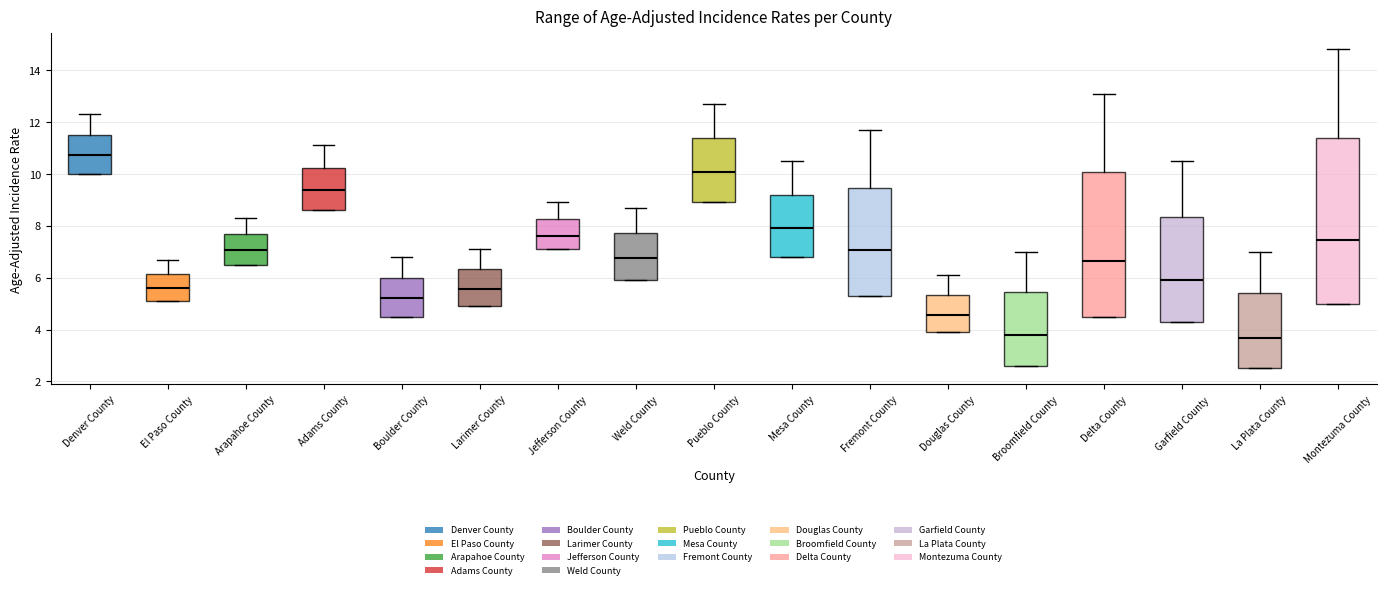

Reading left to right, read every box against the y-axis: the position of its median line, the range the box covers, and the ends of its whiskers. The values are not printed on the chart, so give them approximately, as read against the axis.

Denver County: median 10.8, box 10.0 to 11.4, whiskers 10.0 to 12.4
El Paso County: median 5.6, box 5.2 to 6.2, whiskers 5.2 to 6.8
Arapahoe County: median 7.0, box 6.6 to 7.6, whiskers 6.6 to 8.4
Adams County: median 9.4, box 8.6 to 10.2, whiskers 8.6 to 11.2
Boulder County: median 5.2, box 4.6 to 6.0, whiskers 4.6 to 6.8
Larimer County: median 5.6, box 5.0 to 6.4, whiskers 5.0 to 7.2
Jefferson County: median 7.6, box 7.2 to 8.2, whiskers 7.2 to 9.0
Weld County: median 6.8, box 6.0 to 7.8, whiskers 6.0 to 8.8
Pueblo County: median 10.0, box 9.0 to 11.4, whiskers 9.0 to 12.8
Mesa County: median 8.0, box 6.8 to 9.2, whiskers 6.8 to 10.6
Fremont County: median 7.0, box 5.4 to 9.4, whiskers 5.4 to 11.8
Douglas County: median 4.6, box 4.0 to 5.4, whiskers 4.0 to 6.2
Broomfield County: median 3.8, box 2.6 to 5.4, whiskers 2.6 to 7.0
Delta County: median 6.6, box 4.6 to 10.0, whiskers 4.6 to 13.2
Garfield County: median 6.0, box 4.4 to 8.4, whiskers 4.4 to 10.6
La Plata County: median 3.6, box 2.6 to 5.4, whiskers 2.6 to 7.0
Montezuma County: median 7.4, box 5.0 to 11.4, whiskers 5.0 to 14.8